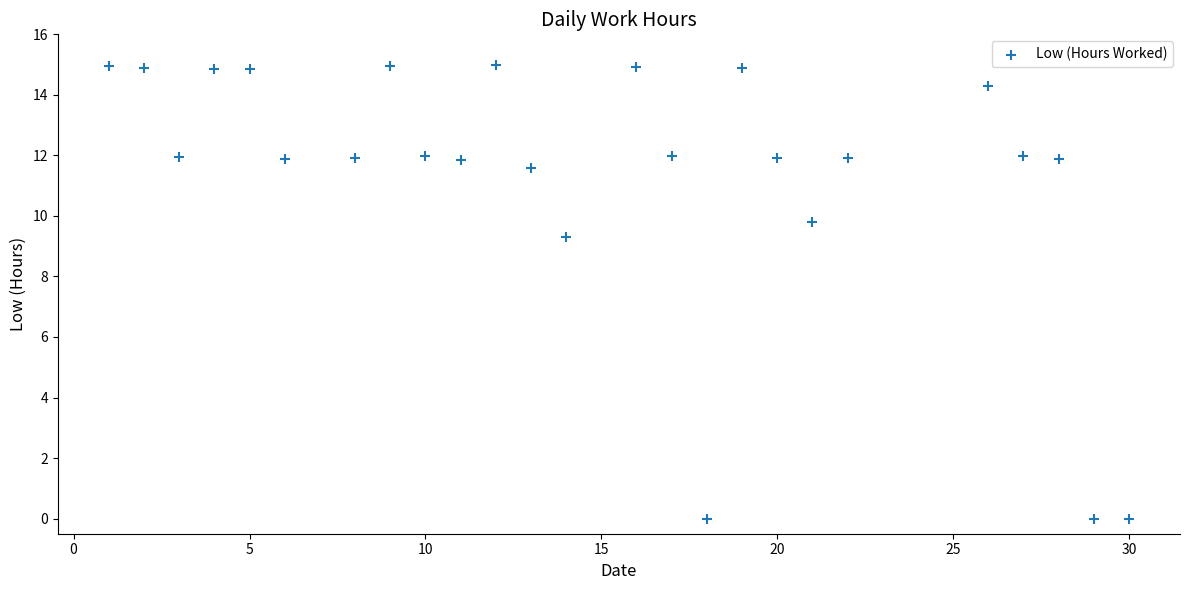

What is the range of Y values (max minus min)?

15.0